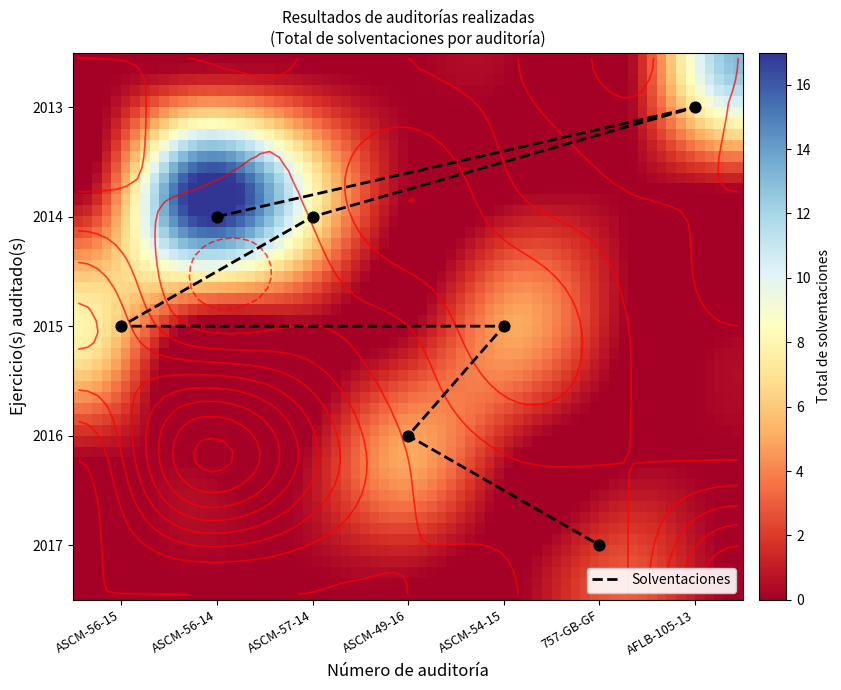

At which label is 2016 closest to 2?

ASCM-56-15